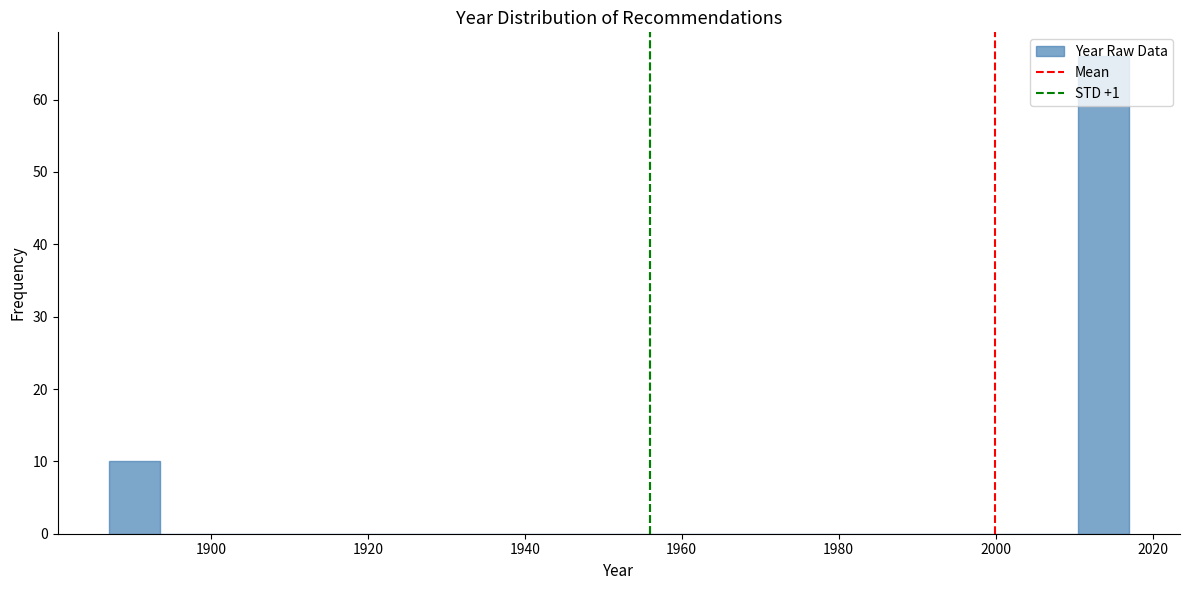

Read against the x-axis, roughly where is the centre of the tallest bar?

2014